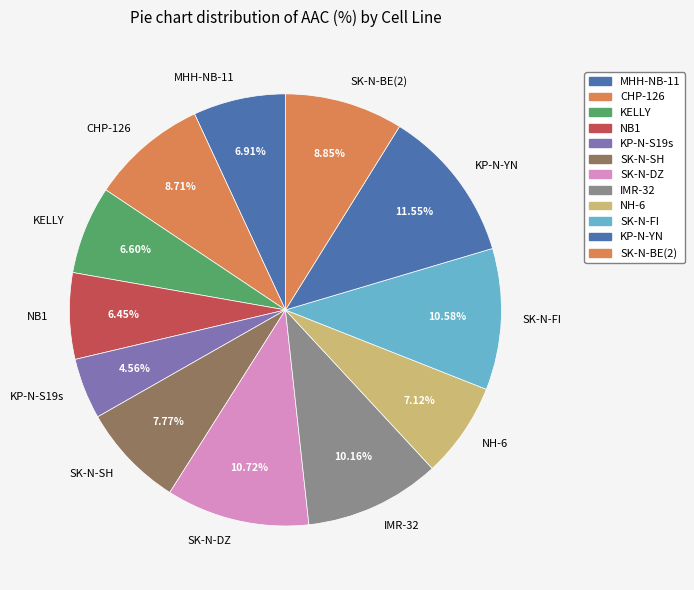

Is there any slice that represents more than half of the pie?

No